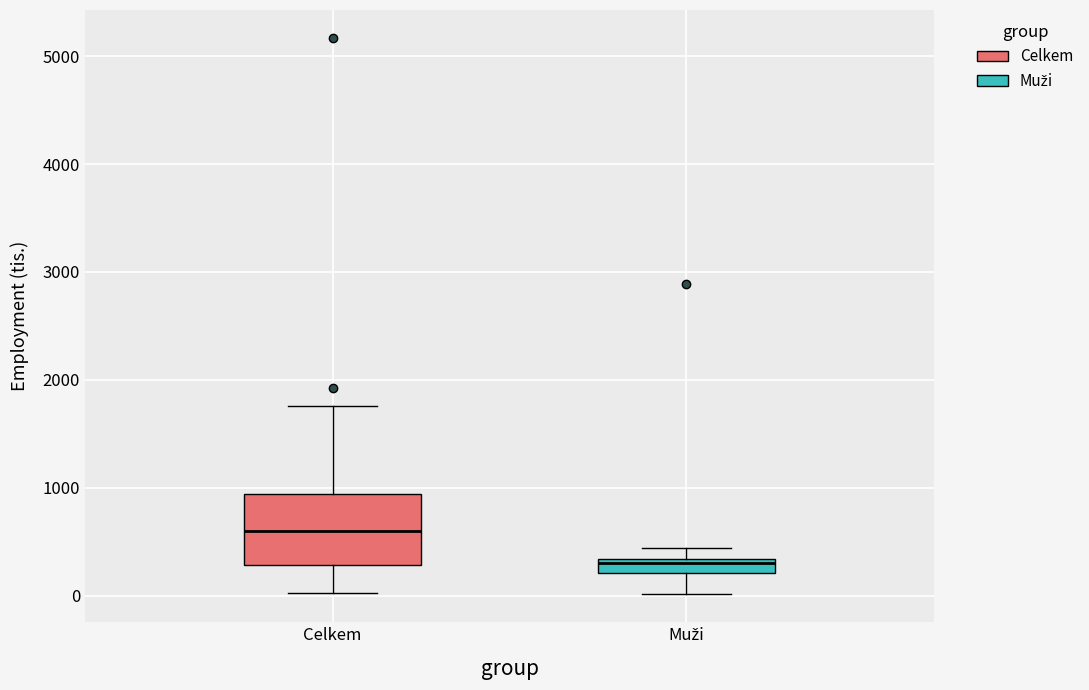

Where does the lower whisker of the box for Muži end on the y-axis? The values are not printed on the chart, so give them approximately, as read against the axis.

0